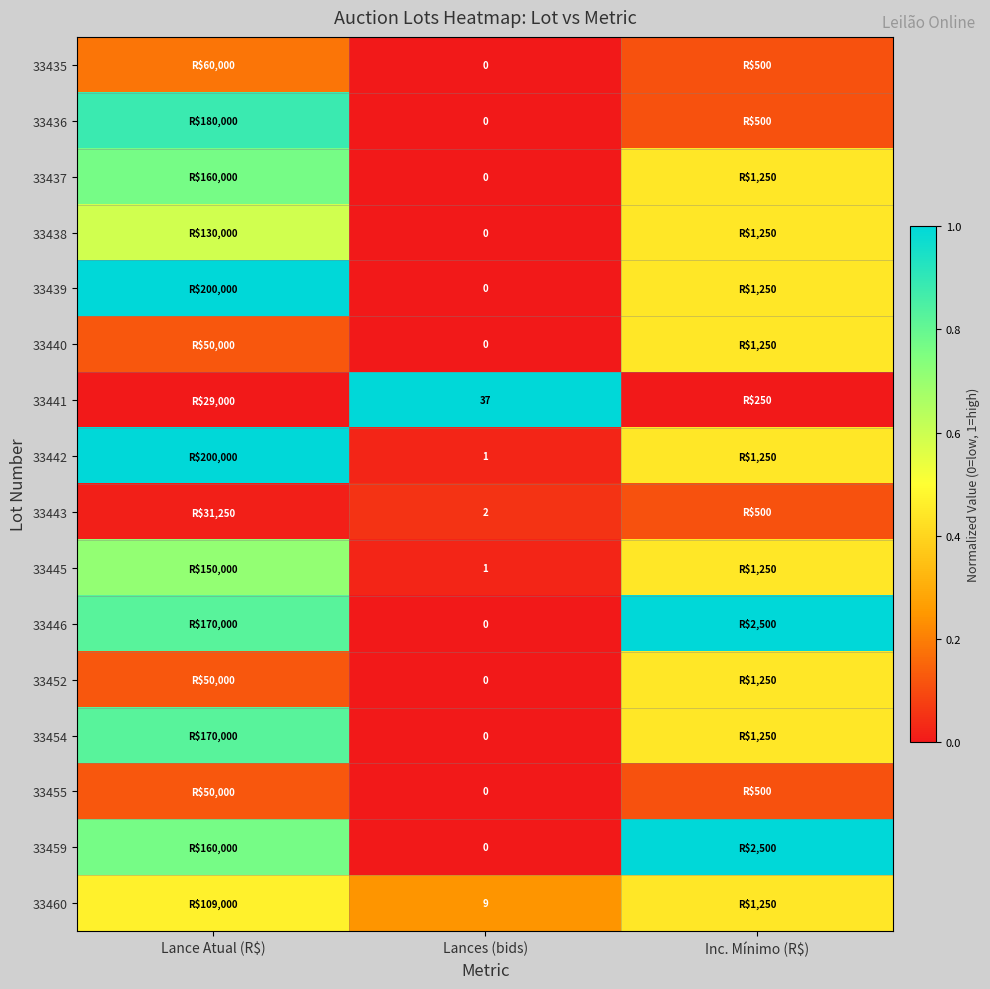

Which series has the largest range (max minus min)?

33439